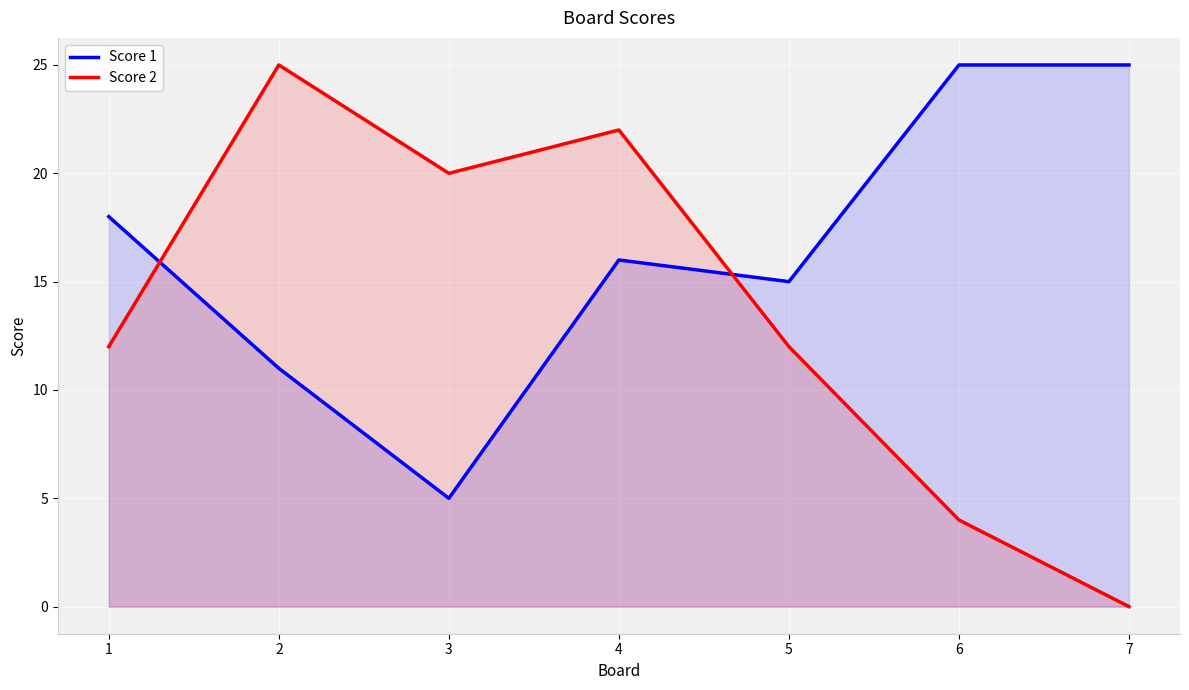

At which category is the sum across all series the highest?

4